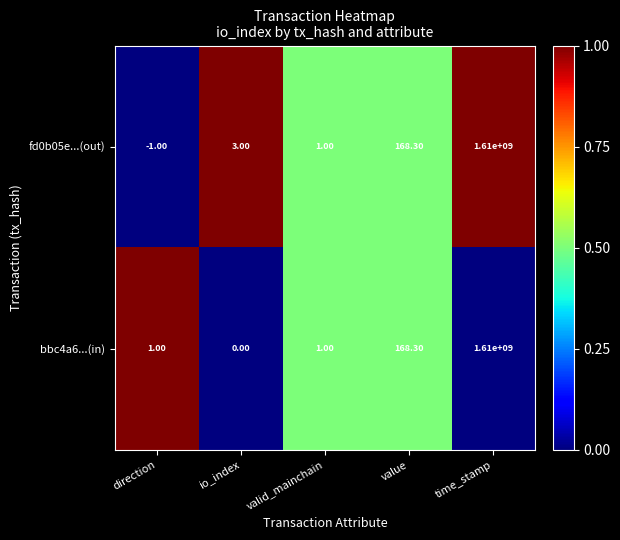

At which category is the sum across all series the highest?

time_stamp